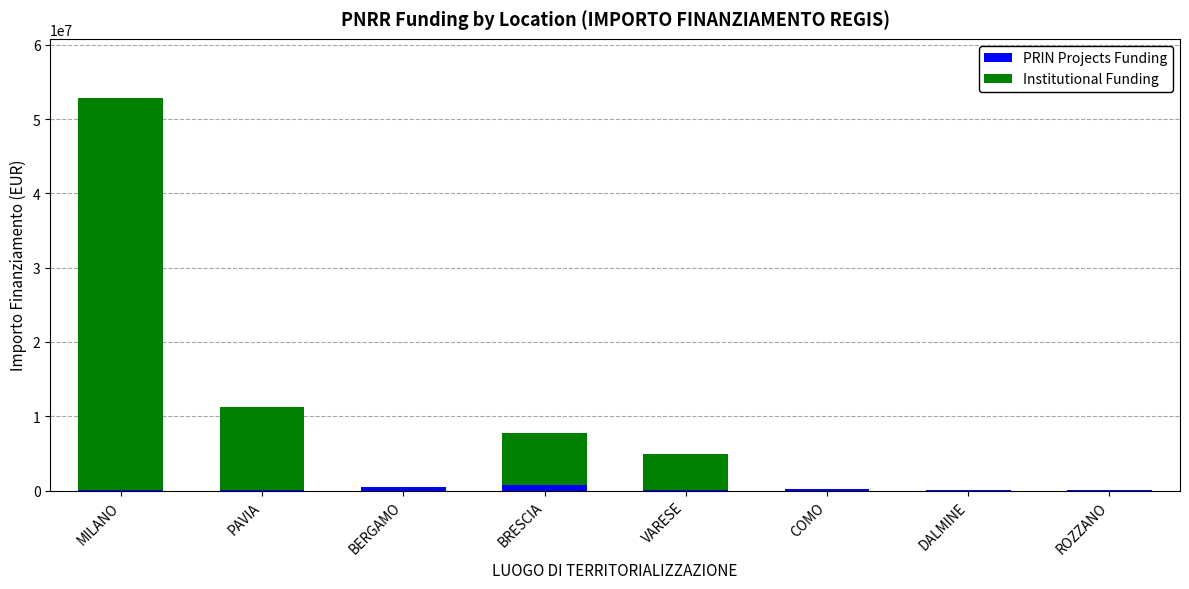

What is the sum of all PRIN Projects Funding values?

1850806.1